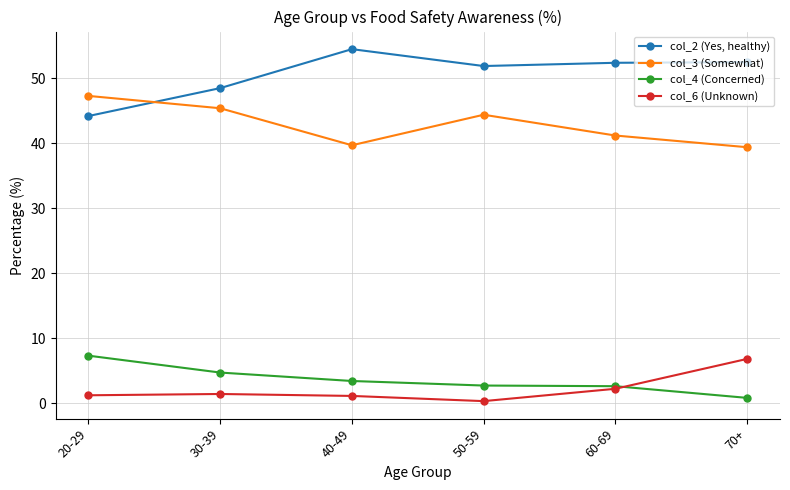

The value of col_3 (Somewhat) at 40-49 is 39.7. True or false?

True